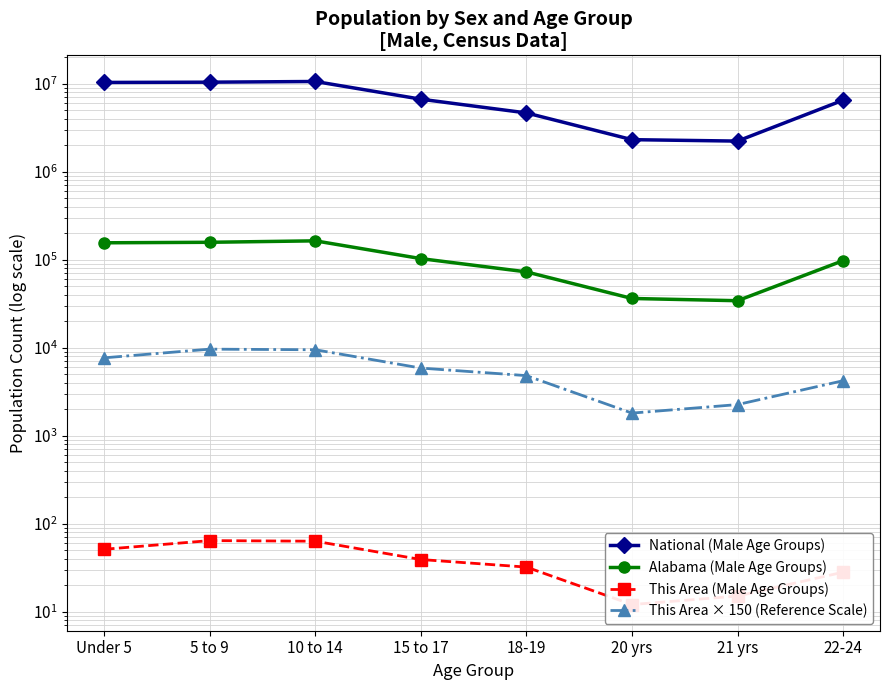

True or false: This Area × 150 (Reference Scale) has a value of 10952 at Under 5.

False